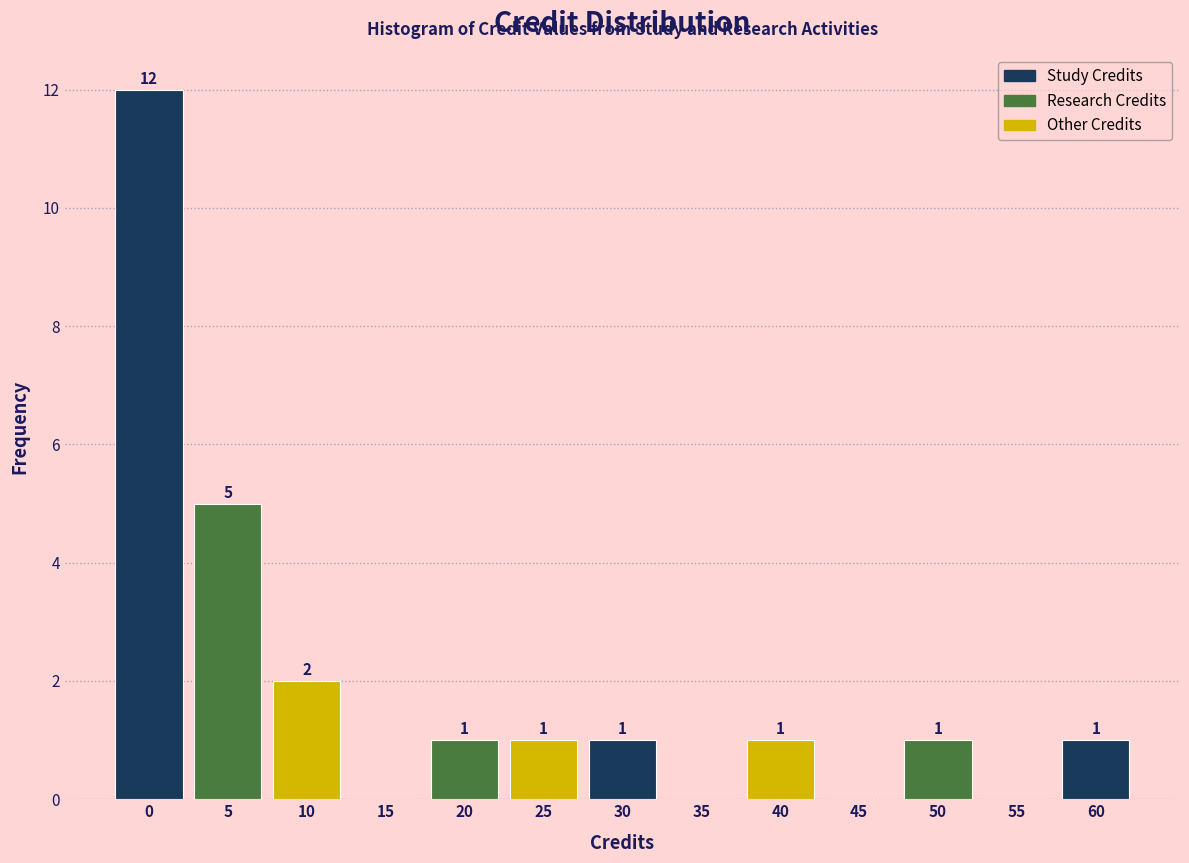

Reading left to right, transcribe all the data shown in this chart.

0=12	5=5	10=2	15=0	20=1	25=1	30=1	35=0	40=1	45=0	50=1	55=0	60=1